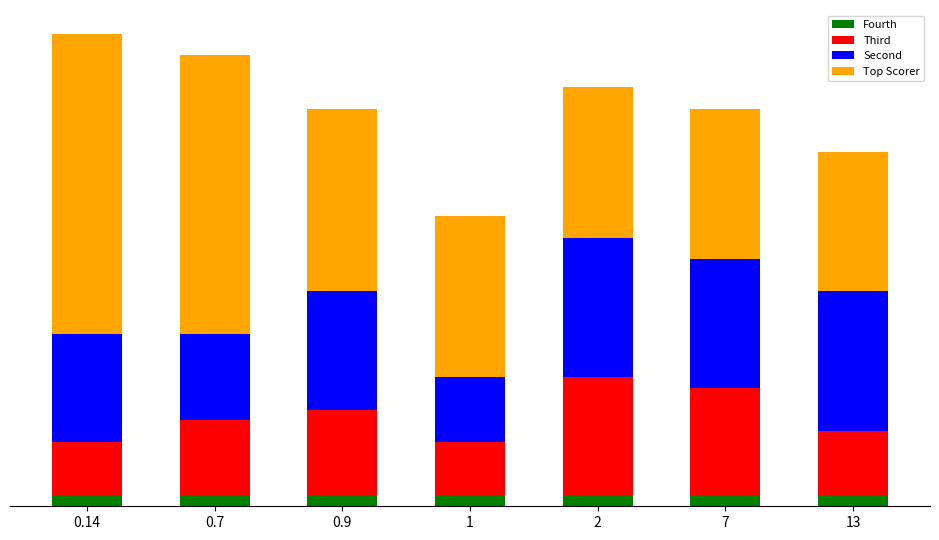

Are the bars horizontal?

No